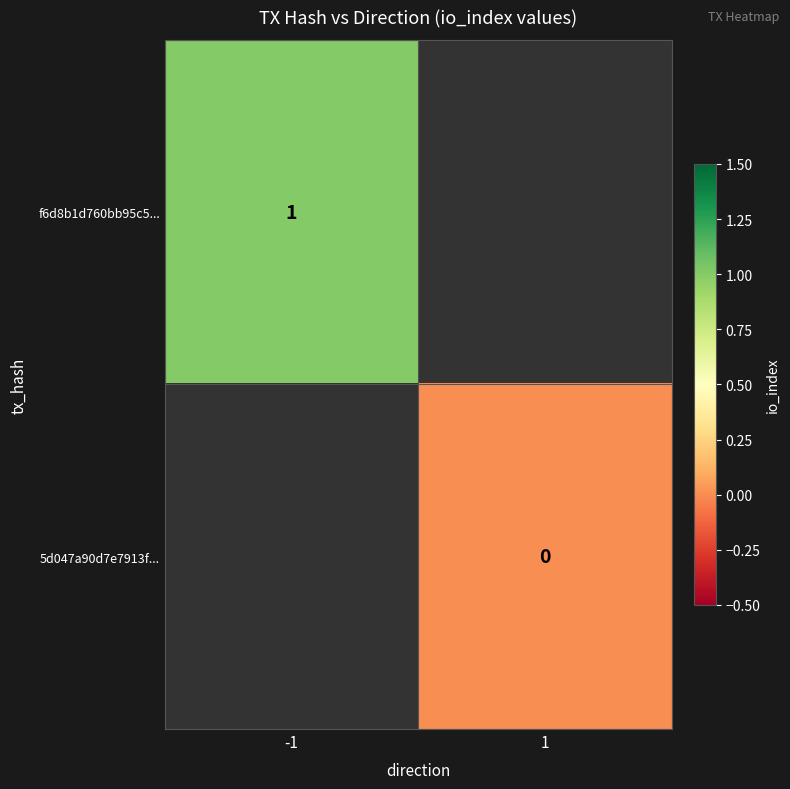

Which category has the lowest value across all series?

1